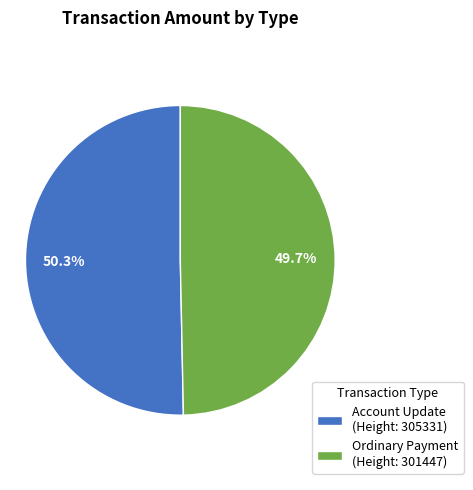

Rank the categories by value from highest to lowest.

Account Update (Height: 305331), Ordinary Payment (Height: 301447)